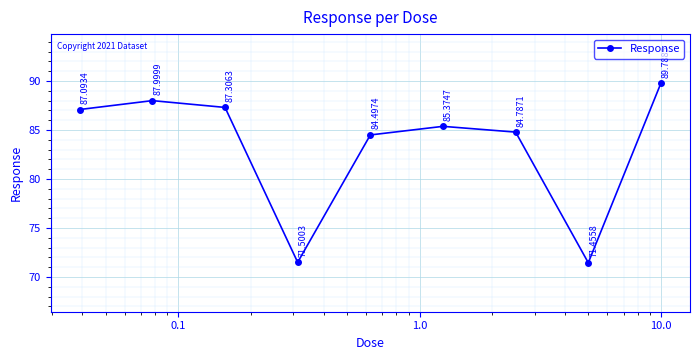

How many interior local peaks (higher than both neighbors) does the data have?

2